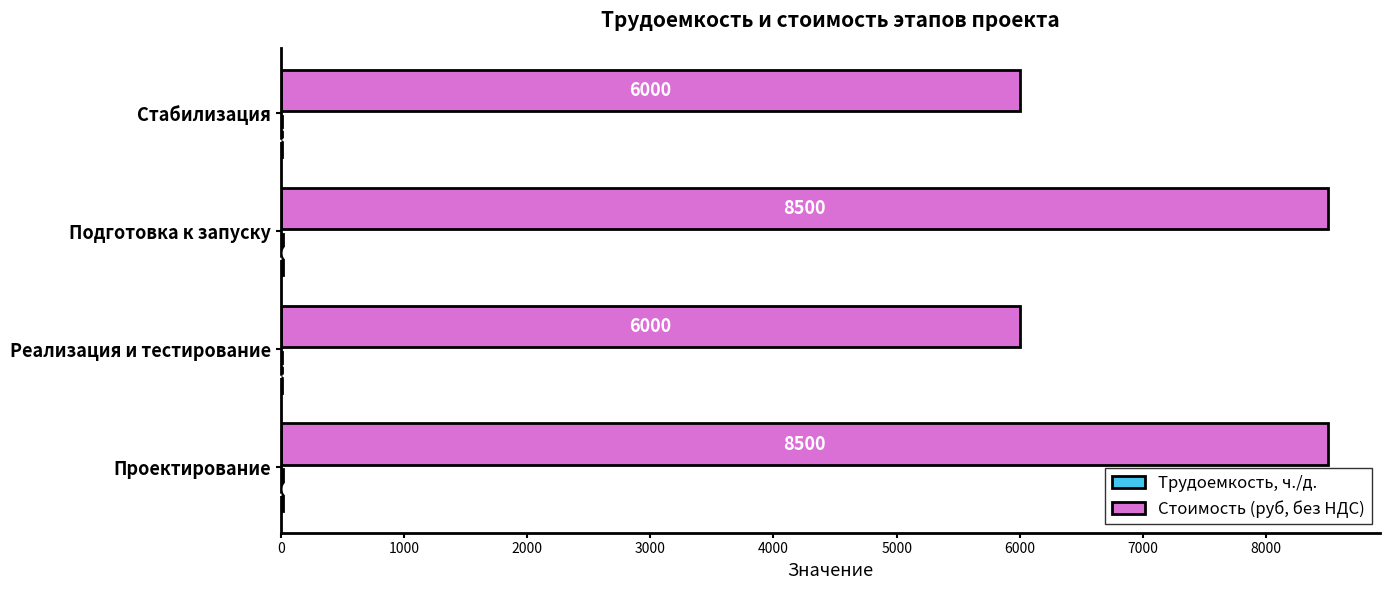

Which series has the largest total across all categories?

Стоимость (руб, без НДС)